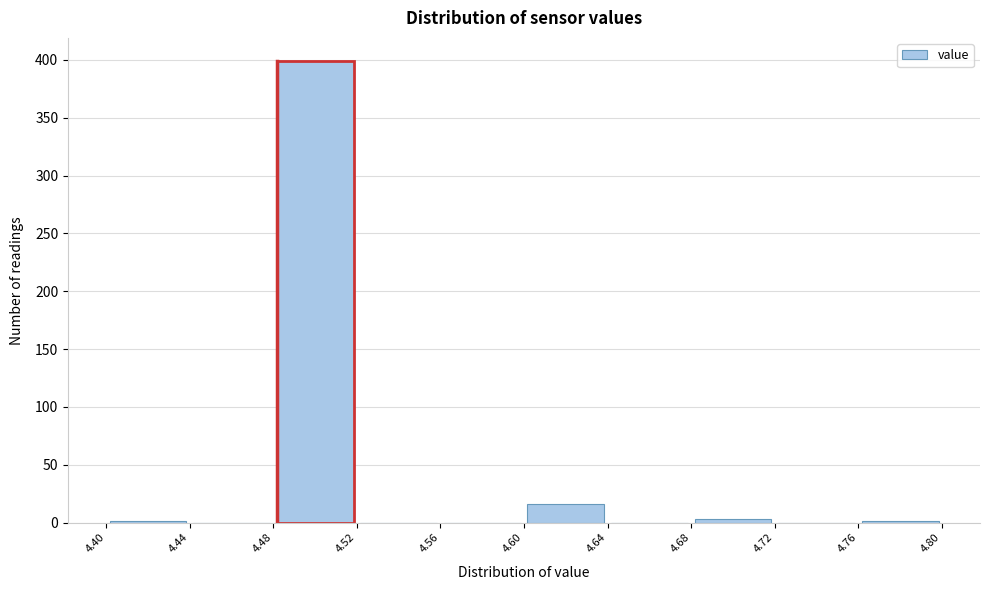

Reading left to right, transcribe this chart: for each bar, give the range it covers on the x-axis and its height. The values are not printed on the chart, so give them approximately, as read against the axis.

4.40 to 4.44: under 5
4.44 to 4.48: 0
4.48 to 4.52: 400
4.52 to 4.56: 0
4.56 to 4.60: 0
4.60 to 4.64: 15
4.64 to 4.68: 0
4.68 to 4.72: under 5
4.72 to 4.76: 0
4.76 to 4.80: under 5